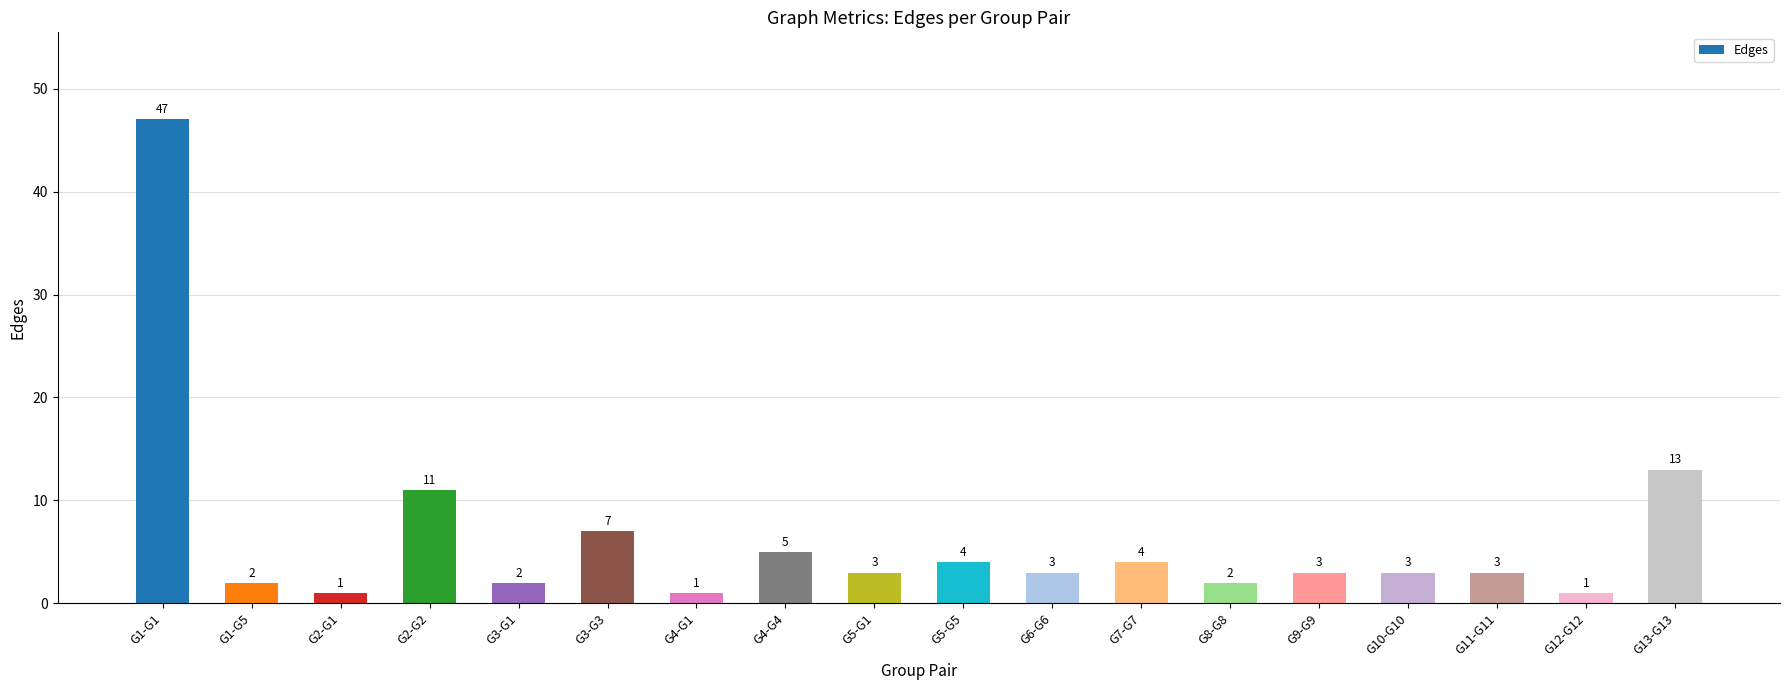

Reading right to left, extract all data points from this chart.

G13-G13=13	G12-G12=1	G11-G11=3	G10-G10=3	G9-G9=3	G8-G8=2	G7-G7=4	G6-G6=3	G5-G5=4	G5-G1=3	G4-G4=5	G4-G1=1	G3-G3=7	G3-G1=2	G2-G2=11	G2-G1=1	G1-G5=2	G1-G1=47